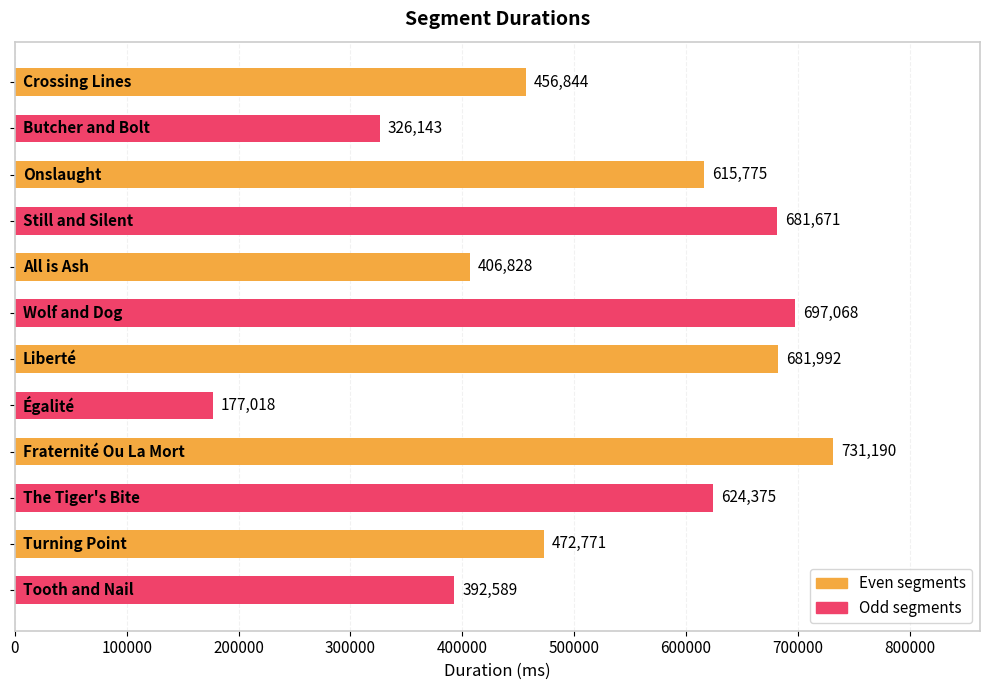

What is the greatest value displayed?

731190